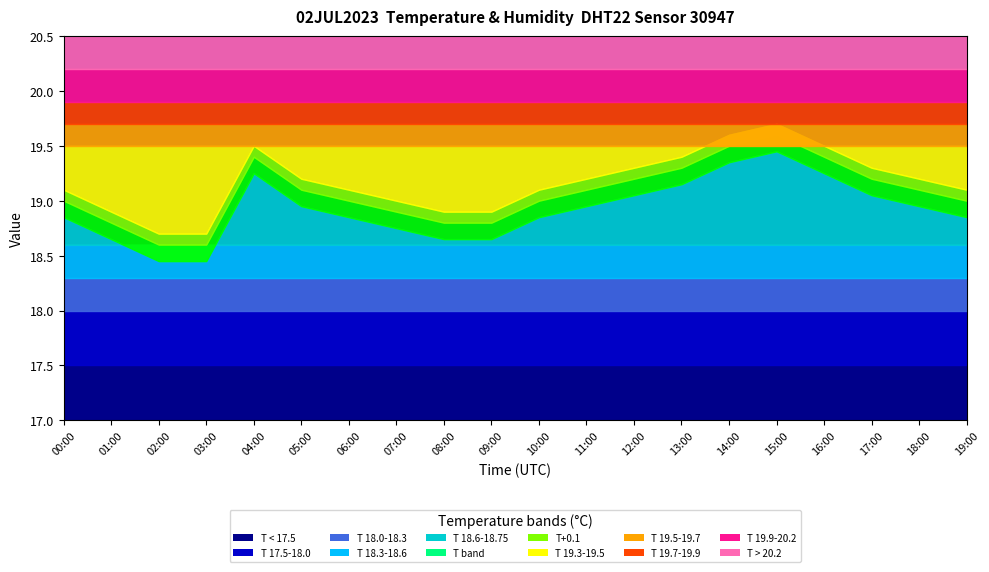

What is the smallest value displayed?

18.6